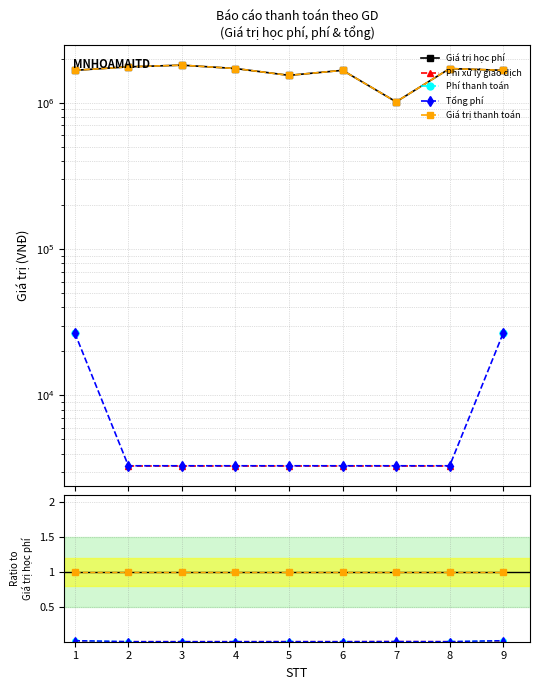

List the labels in order of Phí xử lý giao dịch value, smallest first.

1, 9, 3, 2, 4, 8, 6, 5, 7